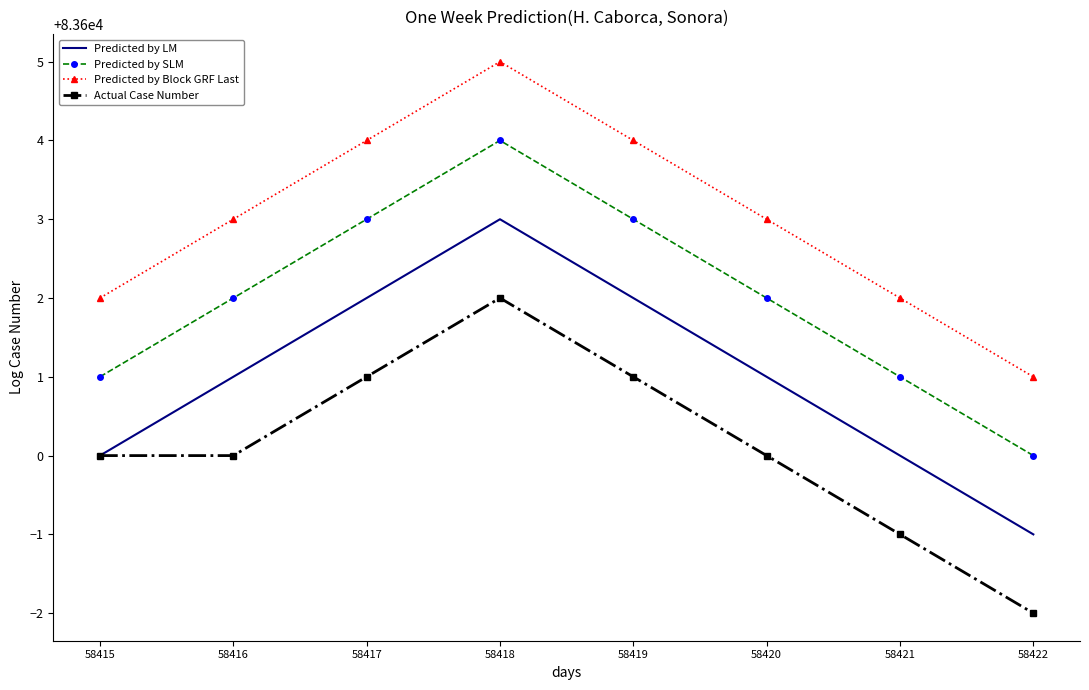

Reading left to right, what are all the values shown in this chart?

Predicted by LM: 83600	83601	83602	83603	83602	83601	83600	83599
Predicted by SLM: 83601	83602	83603	83604	83603	83602	83601	83600
Predicted by Block GRF Last: 83602	83603	83604	83605	83604	83603	83602	83601
Actual Case Number: 83600	83600	83601	83602	83601	83600	83599	83598